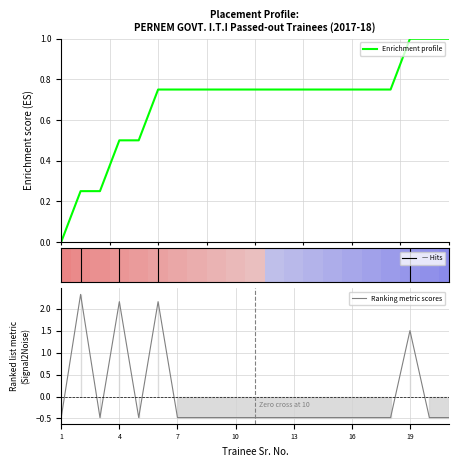

How many lines are shown in the chart?

2